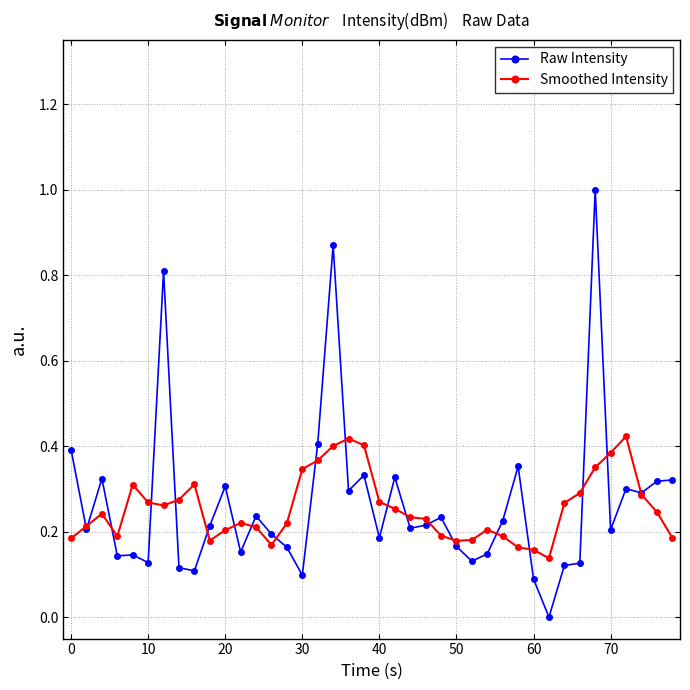

After their last crossing, which series has the higher values: Raw Intensity or Smoothed Intensity?

Raw Intensity